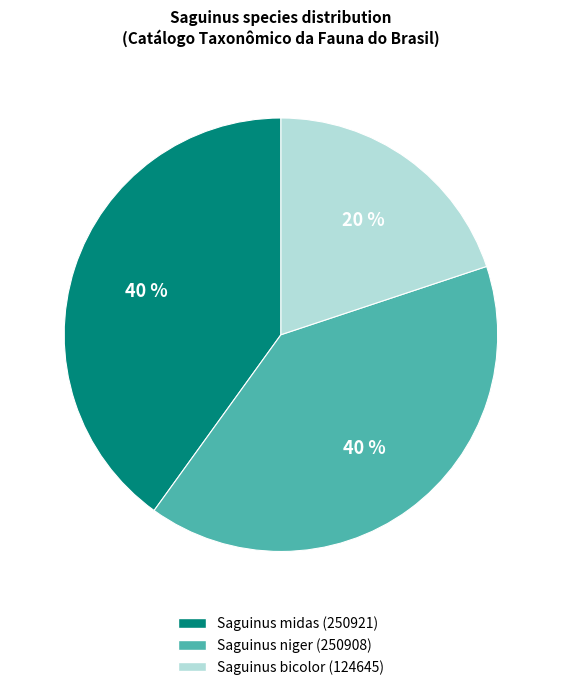

What is the smallest slice in the pie chart?

Saguinus bicolor (124645)